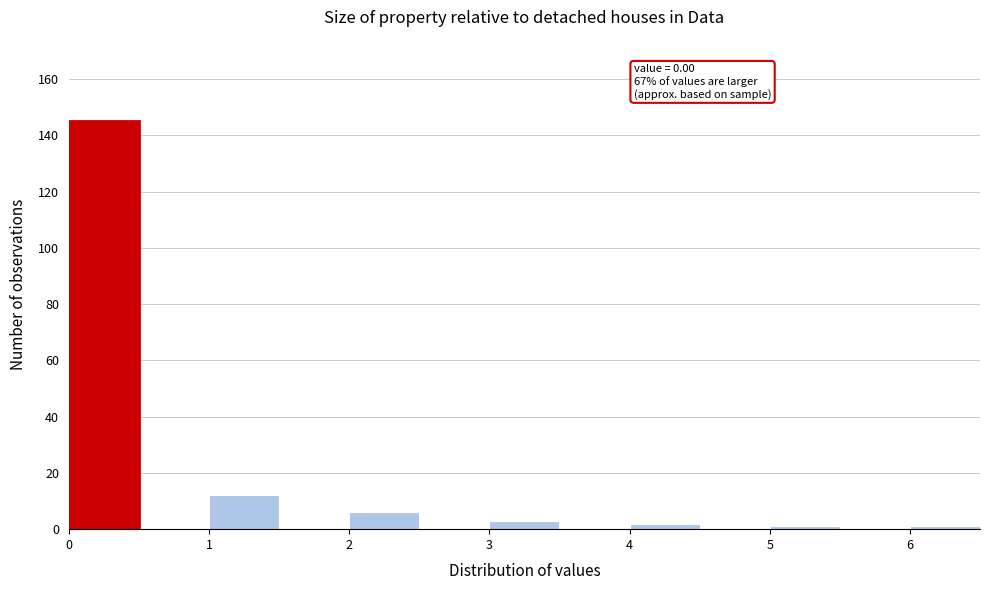

Which range on the x-axis has the tallest bar?

0.0 to 0.5